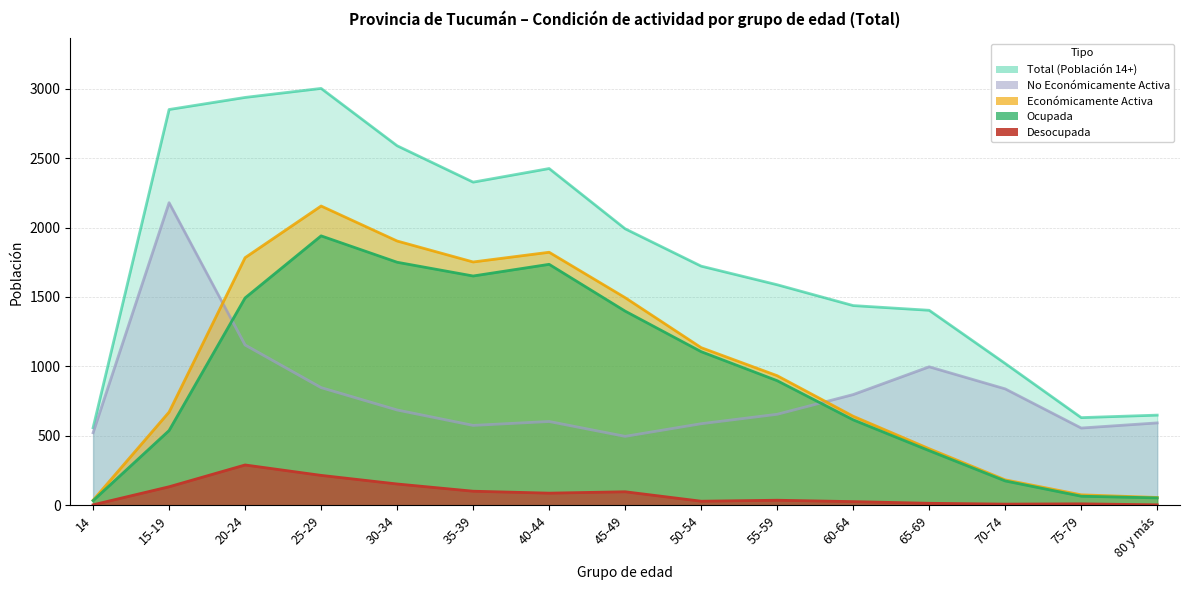

Which series has the largest total across all categories?

Total (Población 14+)